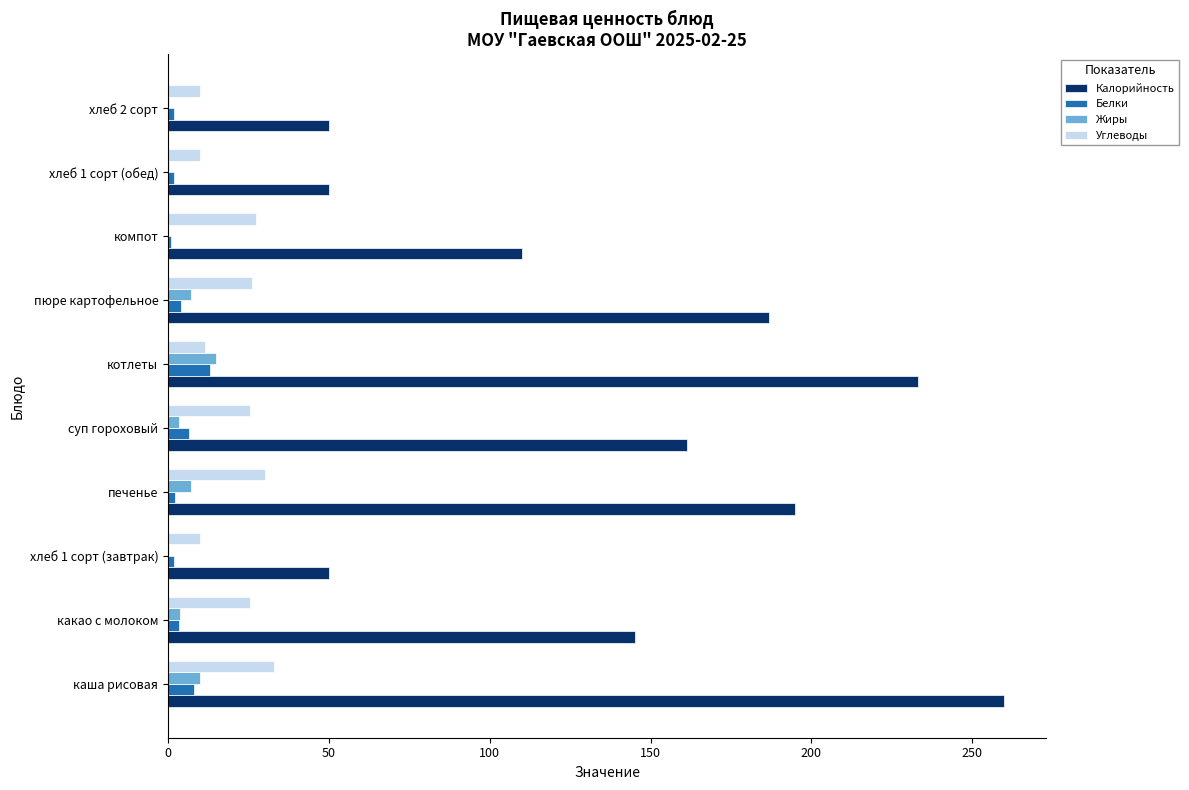

Count the number of data series in this chart.

4